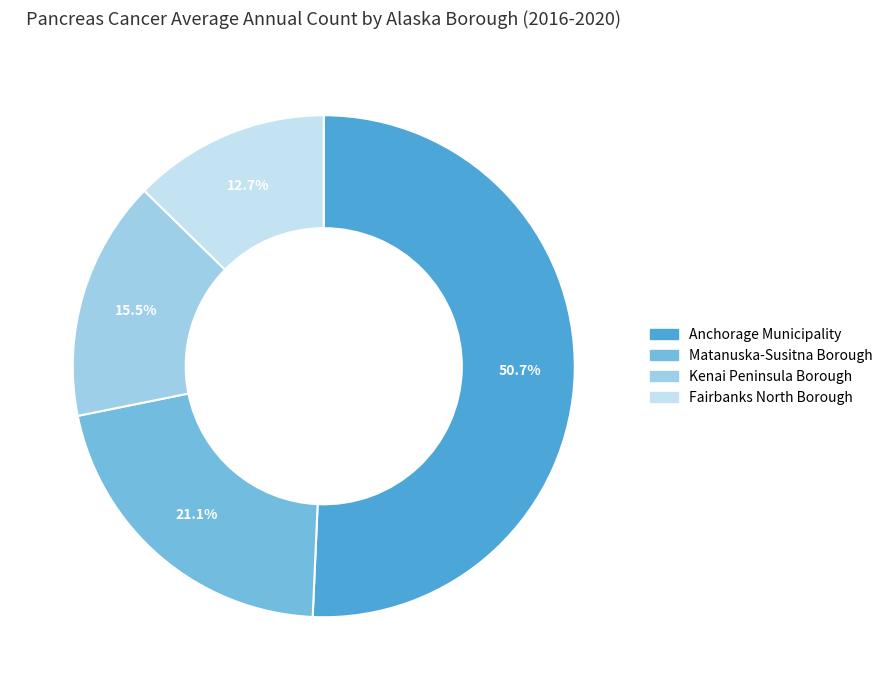

What is the majority slice?

Anchorage Municipality